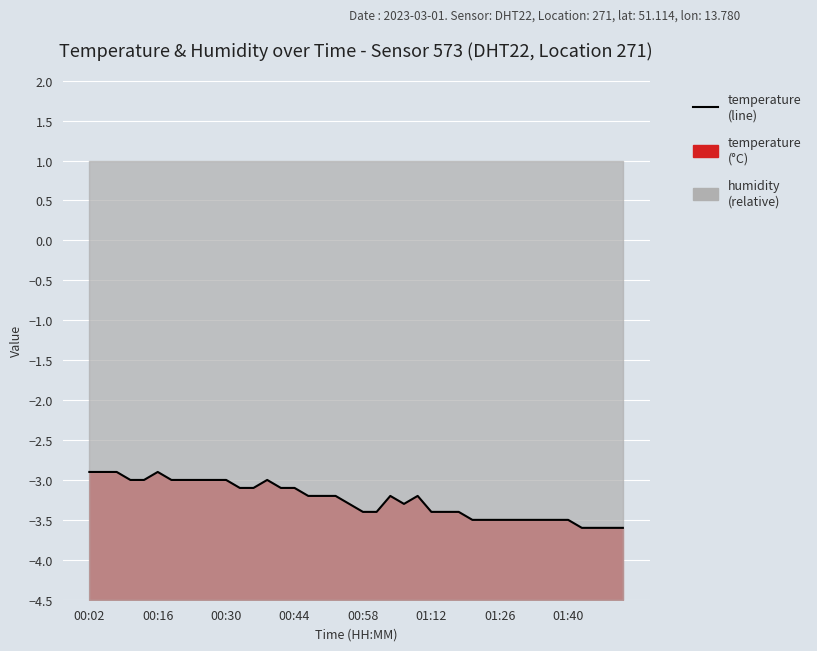

Count the values in the range -3 to -2.

12